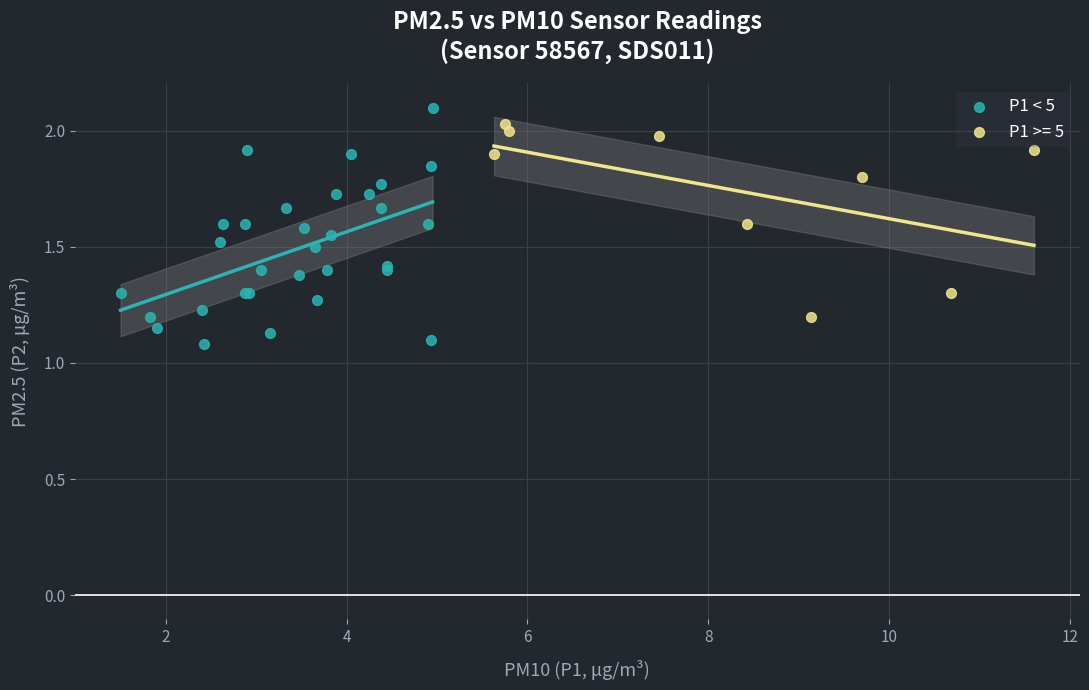

Which series has the widest spread of Y values?

P1 < 5